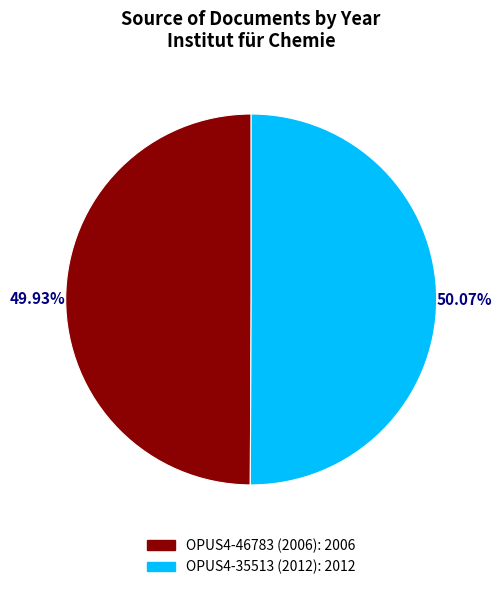

True or false: OPUS4-35513 (2012) accounts for 50% of the total.

True